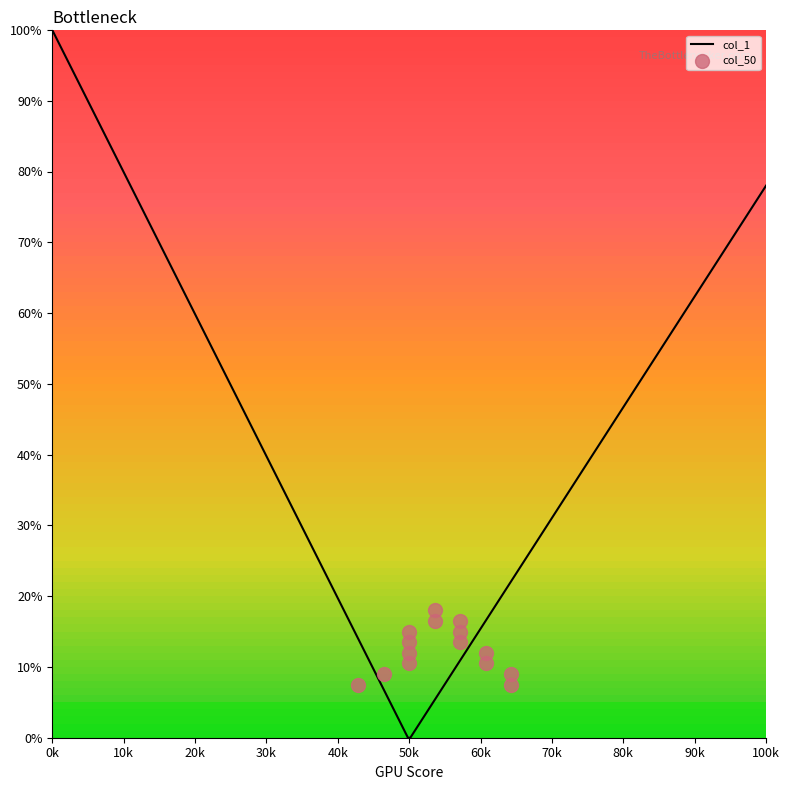

Which series has the largest total across all categories?

col_1